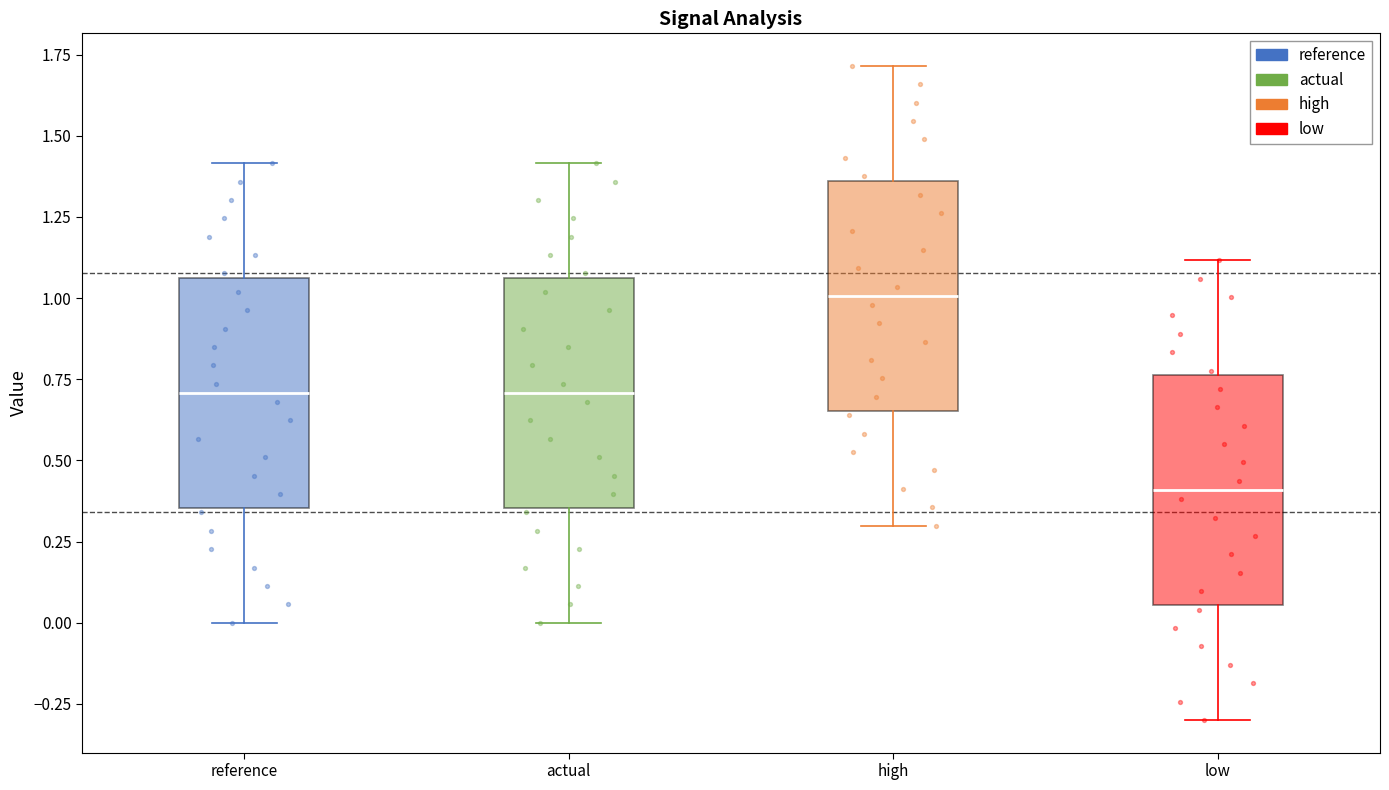

Reading left to right, read every box against the y-axis: the position of its median line, the range the box covers, and the ends of its whiskers. The values are not printed on the chart, so give them approximately, as read against the axis.

reference: median 0.70, box 0.35 to 1.05, whiskers 0.00 to 1.40
actual: median 0.70, box 0.35 to 1.05, whiskers 0.00 to 1.40
high: median 1.00, box 0.65 to 1.35, whiskers 0.30 to 1.70
low: median 0.40, box 0.05 to 0.75, whiskers -0.30 to 1.10